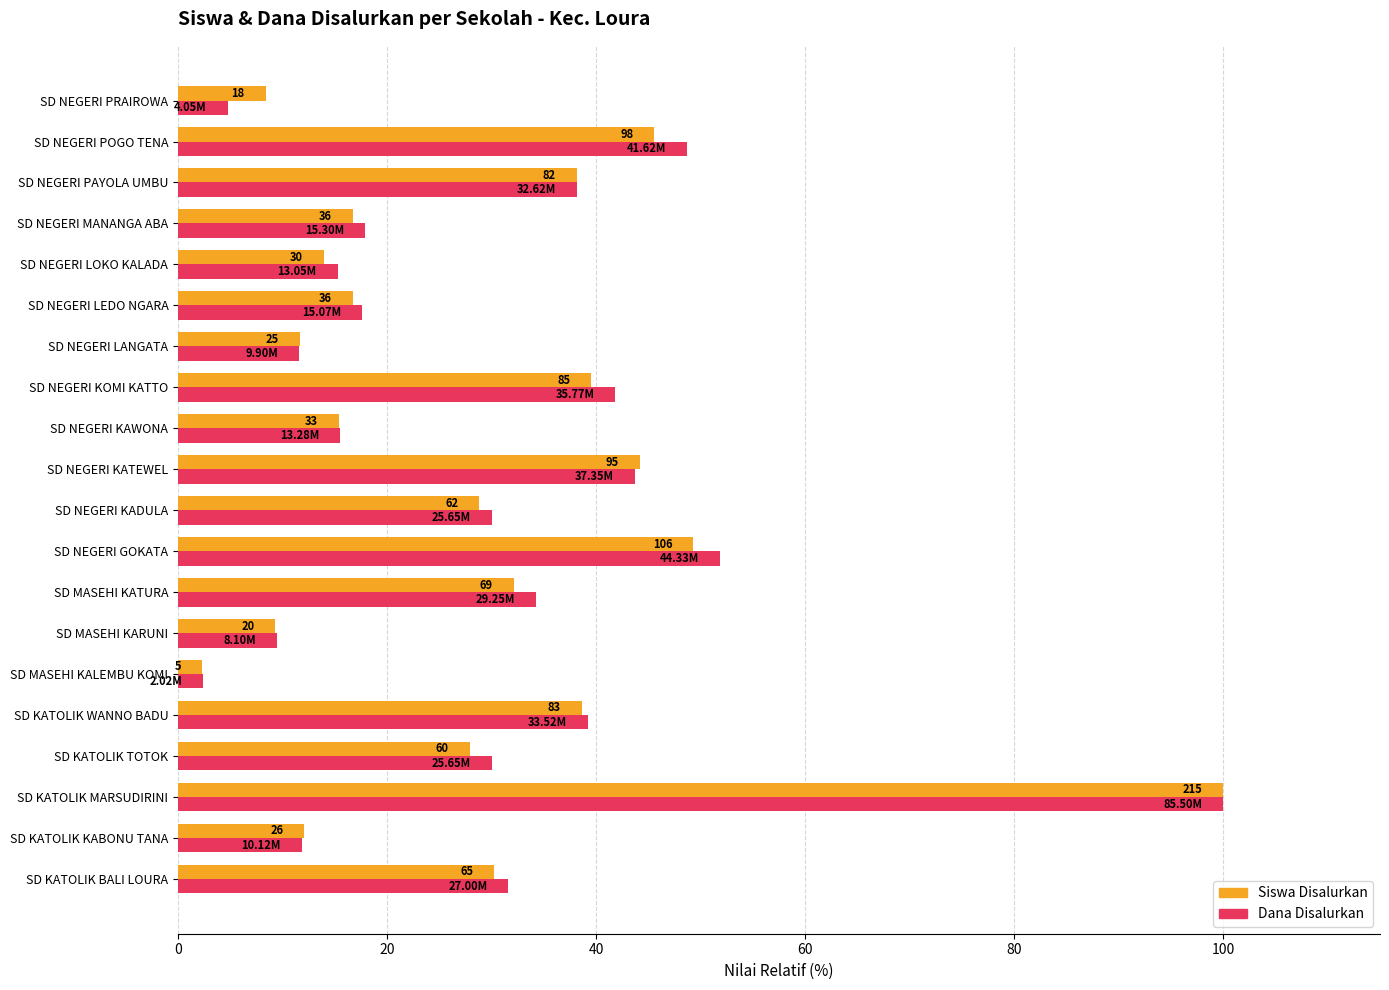

What is the highest value of the Siswa Disalurkan series?

100.0